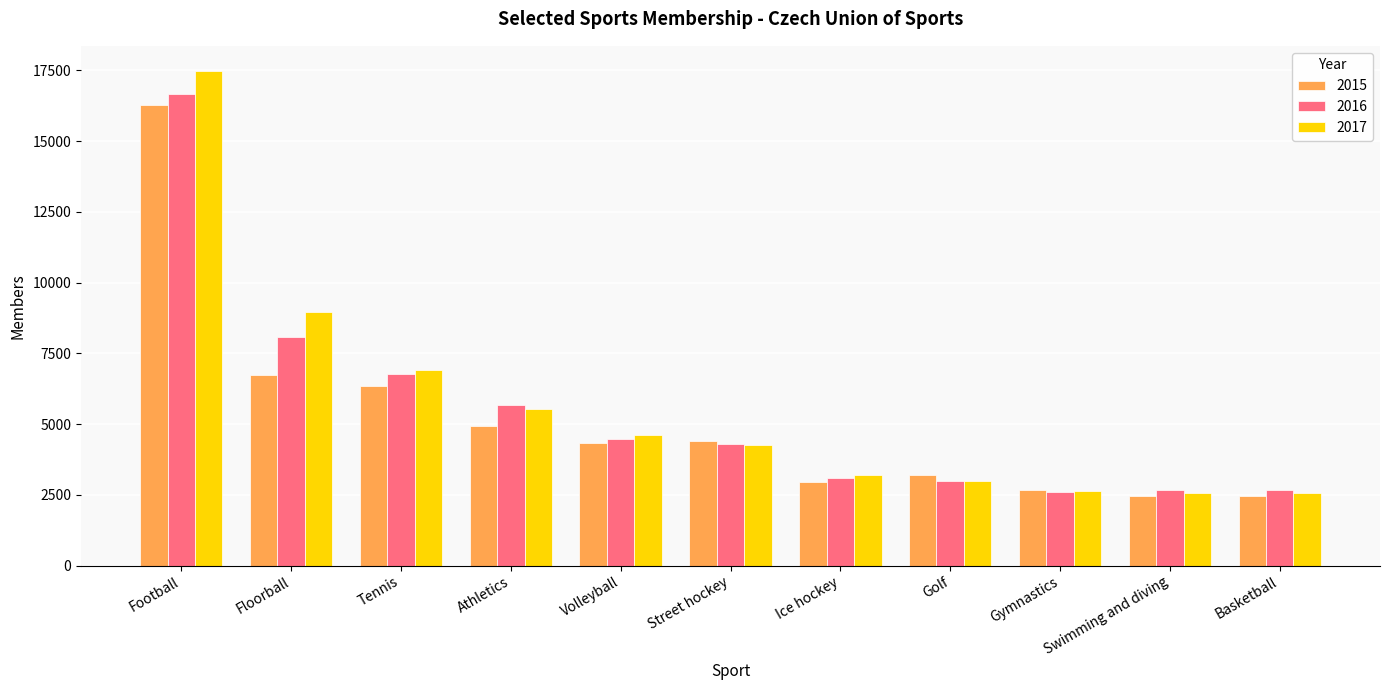

What position from the left is Football?

1